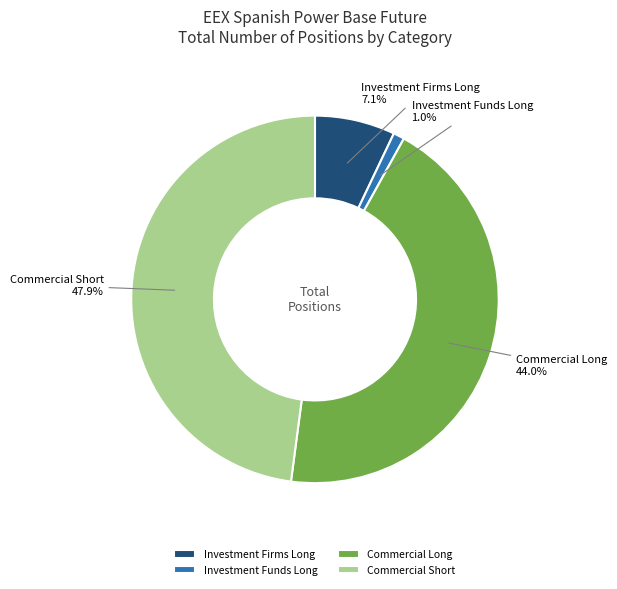

What percentage do Investment Funds Long and Commercial Long together represent?

45.0%